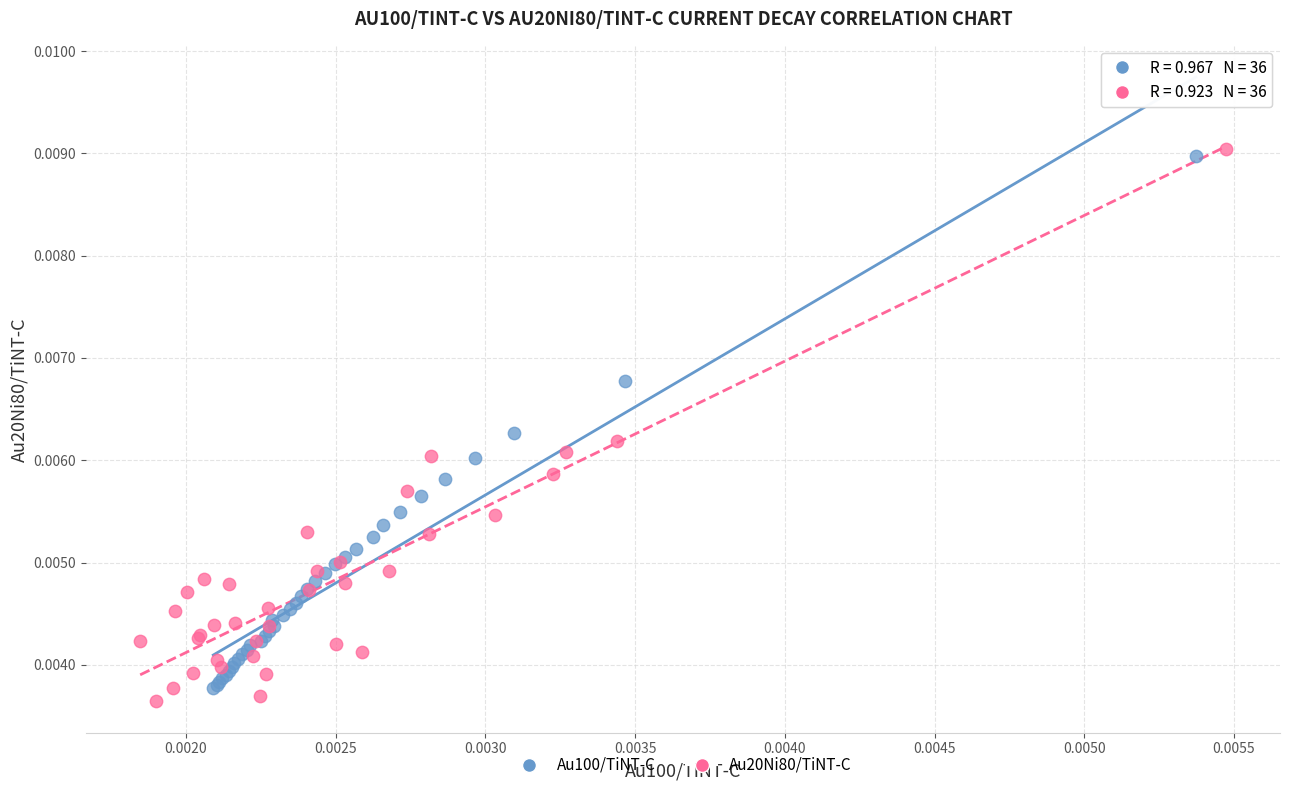

Which series has the widest spread of Y values?

Au20Ni80/TiNT-C